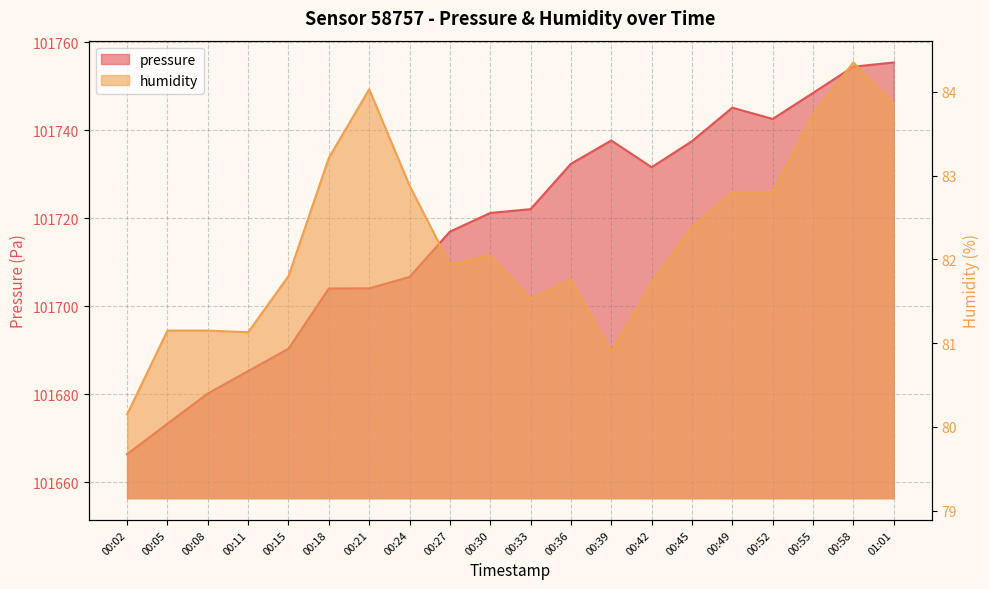

Reading left to right, transcribe all the data shown in this chart.

pressure: 00:02=101666.3	00:05=101673.3	00:08=101680.1	00:11=101685.2	00:15=101690.3	00:18=101704.0	00:21=101704.0	00:24=101706.6	00:27=101716.9	00:30=101721.2	00:33=101722.0	00:36=101732.3	00:39=101737.6	00:42=101731.6	00:45=101737.5	00:49=101745.1	00:52=101742.5	00:55=101748.4	00:58=101754.4	01:01=101755.4
humidity: 00:02=80.2	00:05=81.2	00:08=81.2	00:11=81.1	00:15=81.8	00:18=83.2	00:21=84.0	00:24=82.9	00:27=81.9	00:30=82.0	00:33=81.5	00:36=81.8	00:39=80.9	00:42=81.7	00:45=82.4	00:49=82.8	00:52=82.8	00:55=83.7	00:58=84.3	01:01=83.9